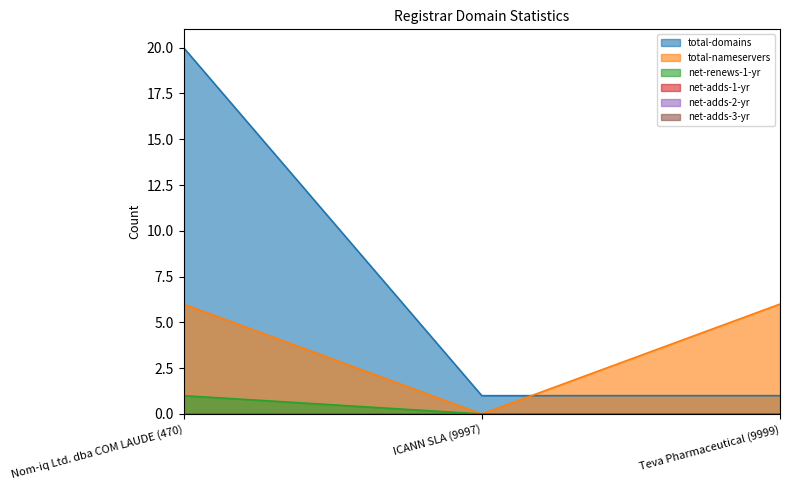

Is it true that total-nameservers equals 0 at ICANN SLA (9997)?

True